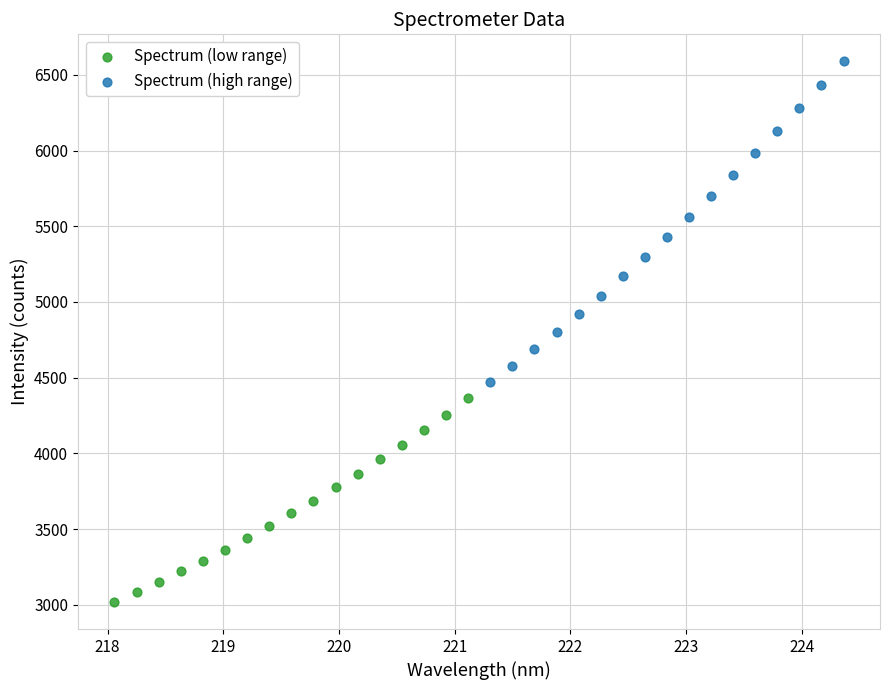

Which series contains the highest Y value?

Spectrum (high range)